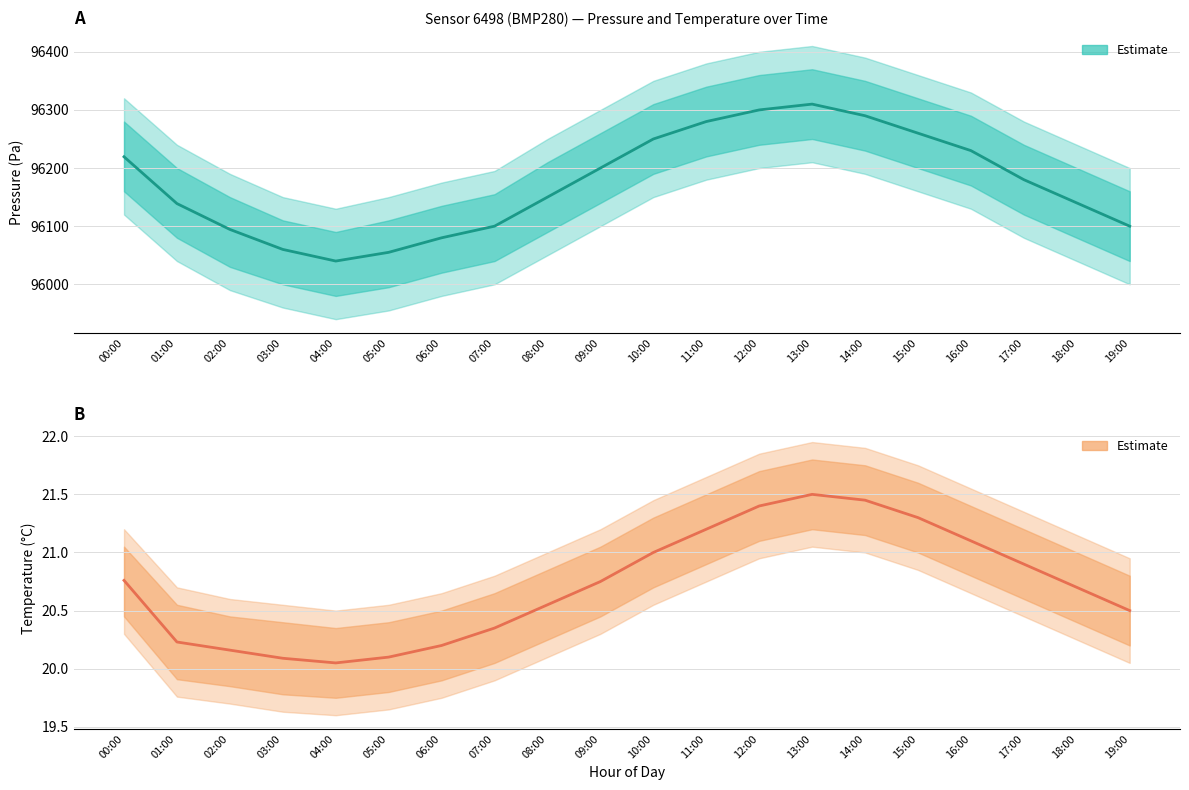

Reading left to right, extract all data points from this chart.

Pressure (Pa): 00:00=96219.4	01:00=96138.9	02:00=96094.4	03:00=96060.0	04:00=96040.0	05:00=96055.0	06:00=96080.0	07:00=96100.0	08:00=96150.0	09:00=96200.0	10:00=96250.0	11:00=96280.0	12:00=96300.0	13:00=96310.0	14:00=96290.0	15:00=96260.0	16:00=96230.0	17:00=96180.0	18:00=96140.0	19:00=96100.0
Temperature (°C): 00:00=20.8	01:00=20.2	02:00=20.2	03:00=20.1	04:00=20.1	05:00=20.1	06:00=20.2	07:00=20.4	08:00=20.6	09:00=20.8	10:00=21.0	11:00=21.2	12:00=21.4	13:00=21.5	14:00=21.4	15:00=21.3	16:00=21.1	17:00=20.9	18:00=20.7	19:00=20.5